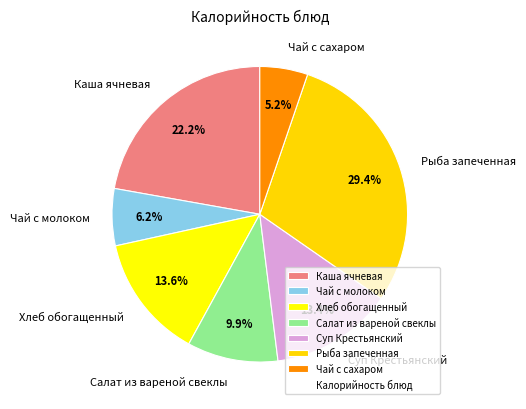

To the nearest percent, what is the difference between the largest and smallest slice percentages?

24%